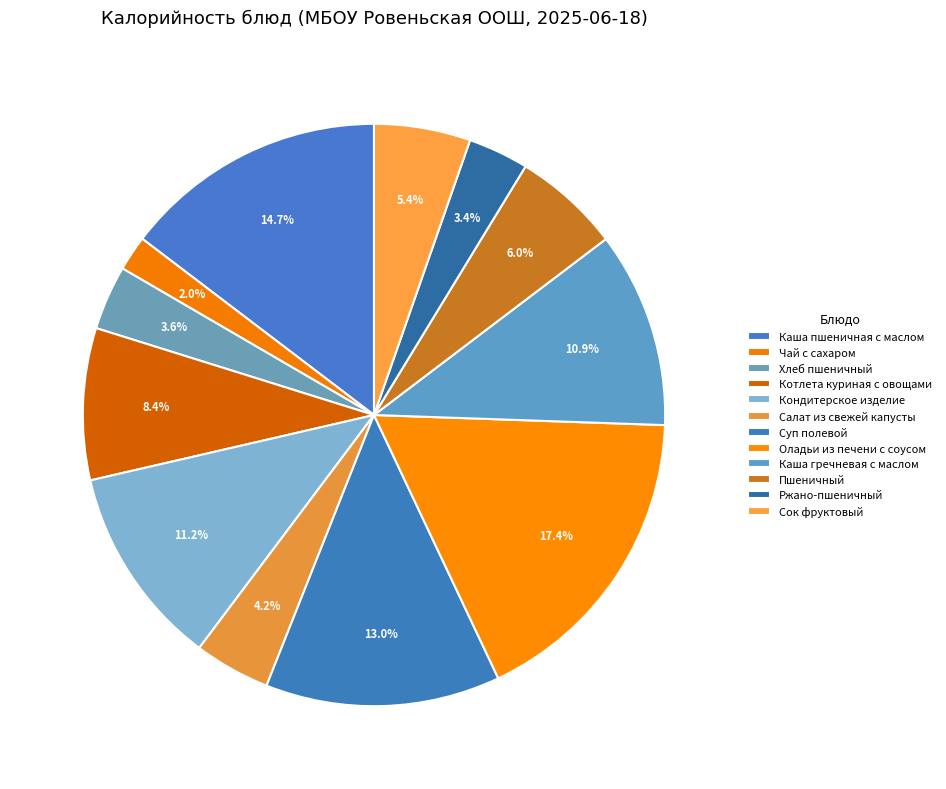

To the nearest percent, what is the difference between the largest and smallest slice percentages?

15%